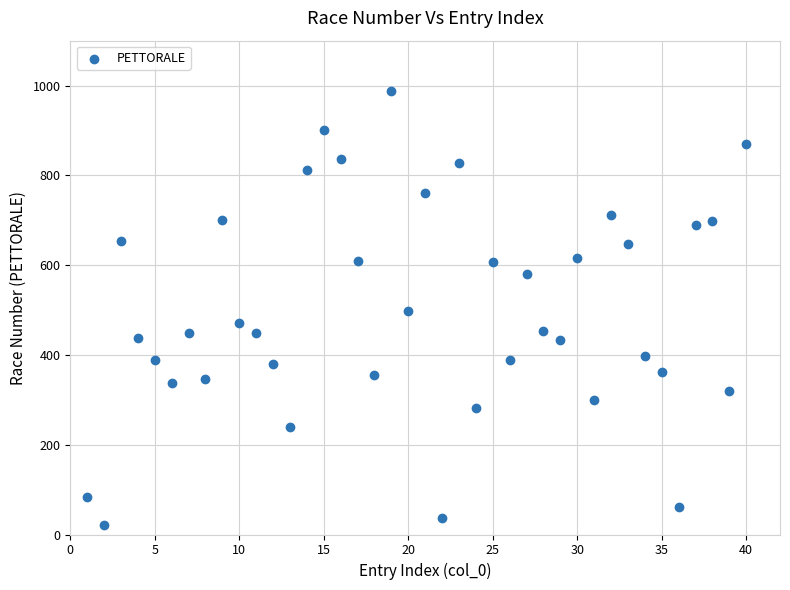

What is the range of X values (max minus min)?

39